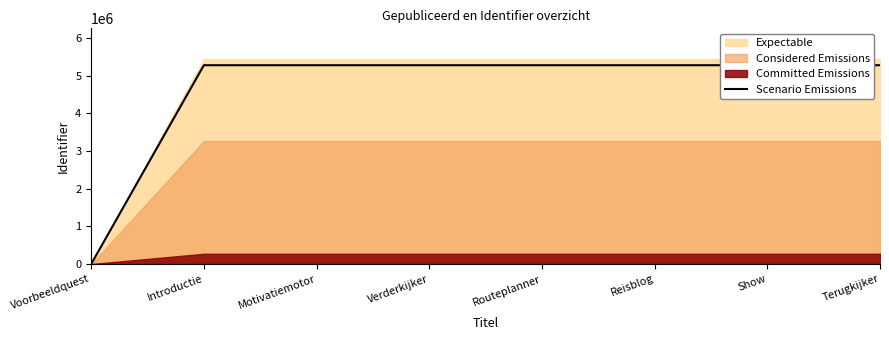

What position from the right is Motivatiemotor?

6